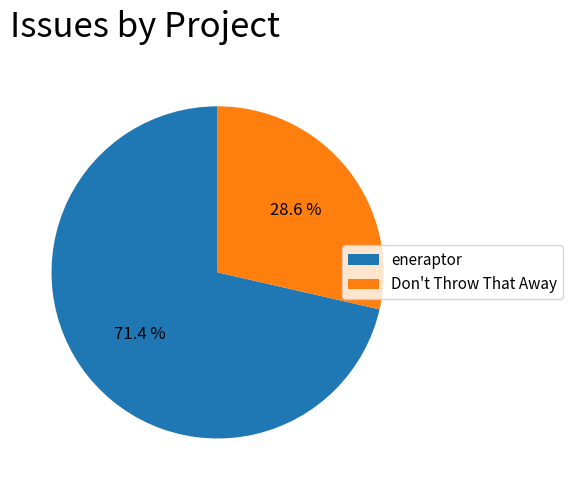

How many slices are in this pie chart?

2